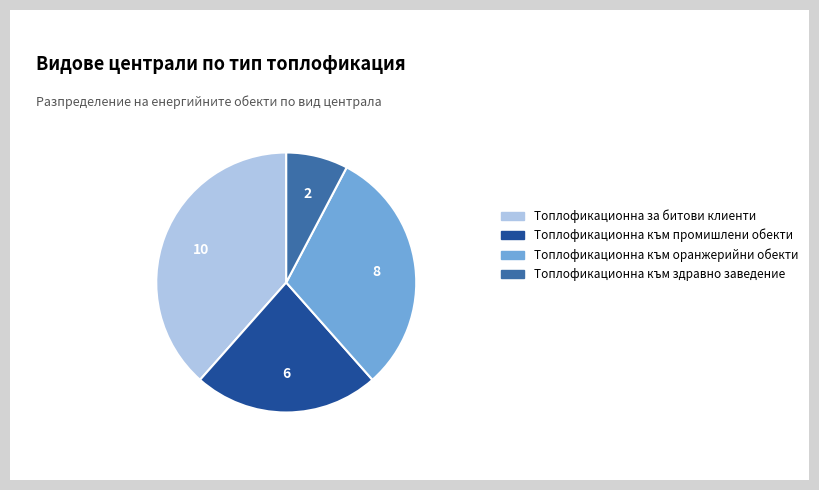

Is it true that Топлофикационна за битови клиенти is 50% of the pie?

False